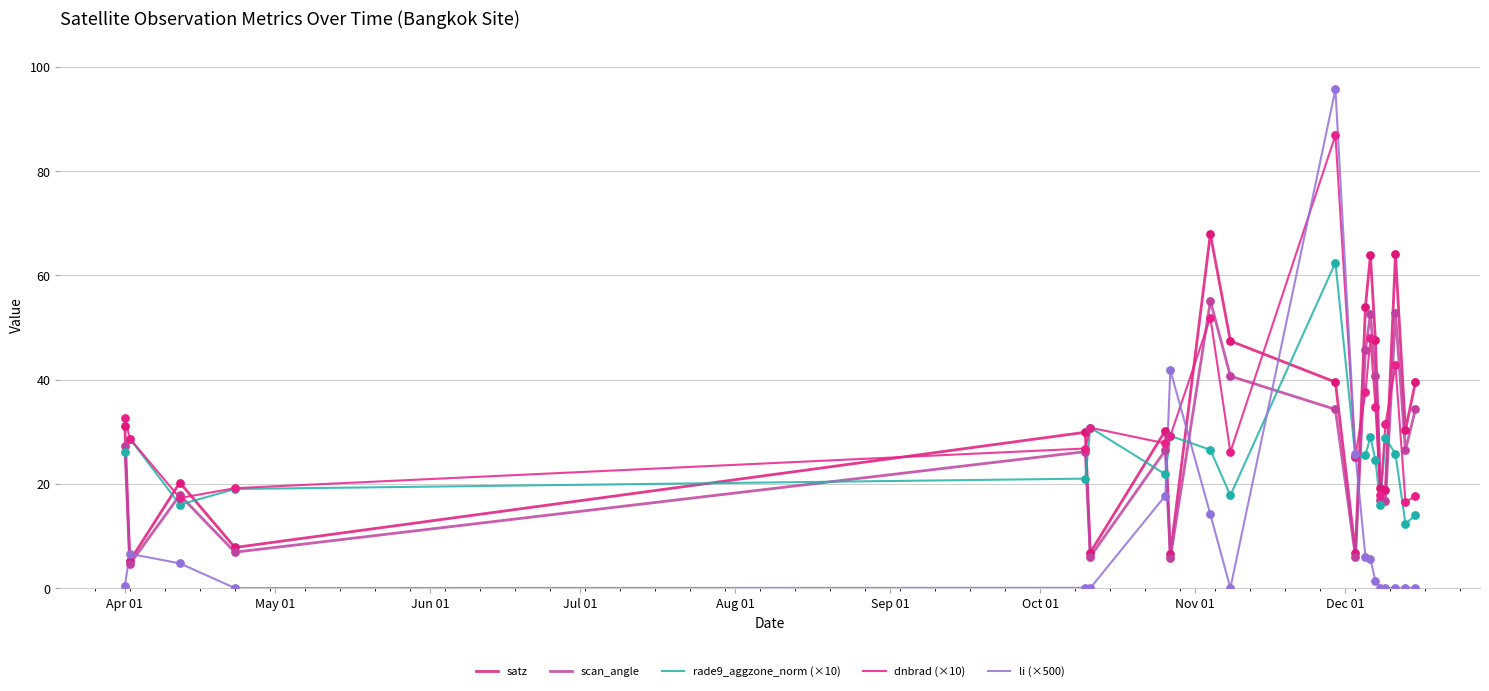

At how many categories does at least one series exceed 47?

7